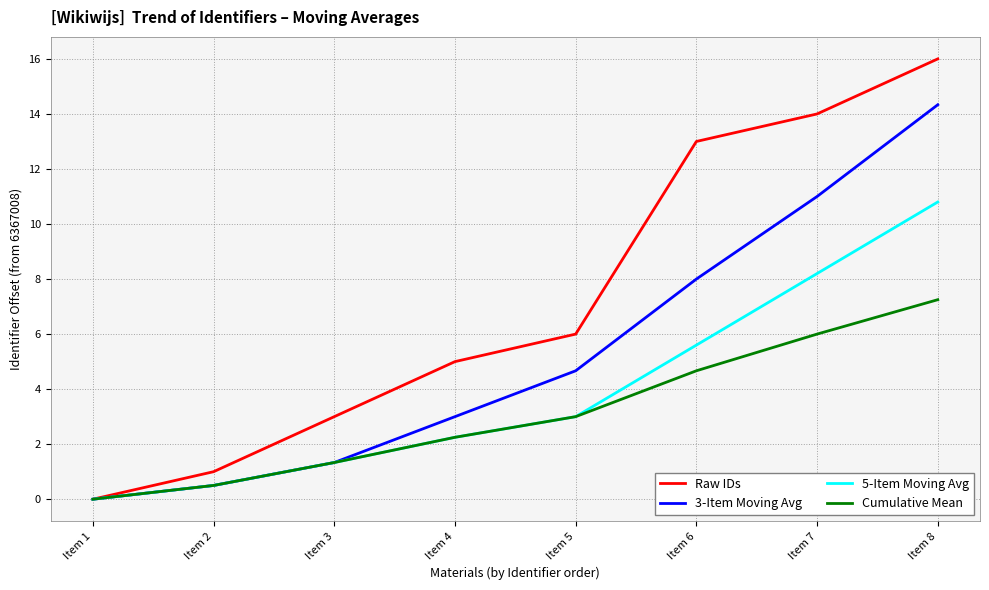

Which series has the largest total across all categories?

Raw IDs